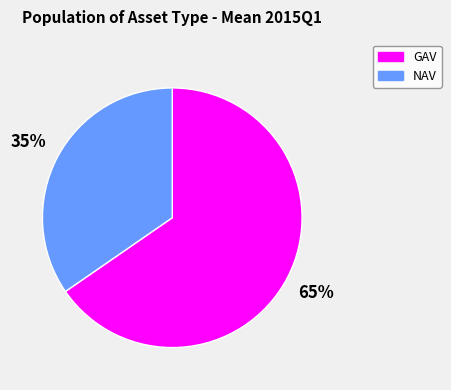

How many slices are in this pie chart?

2